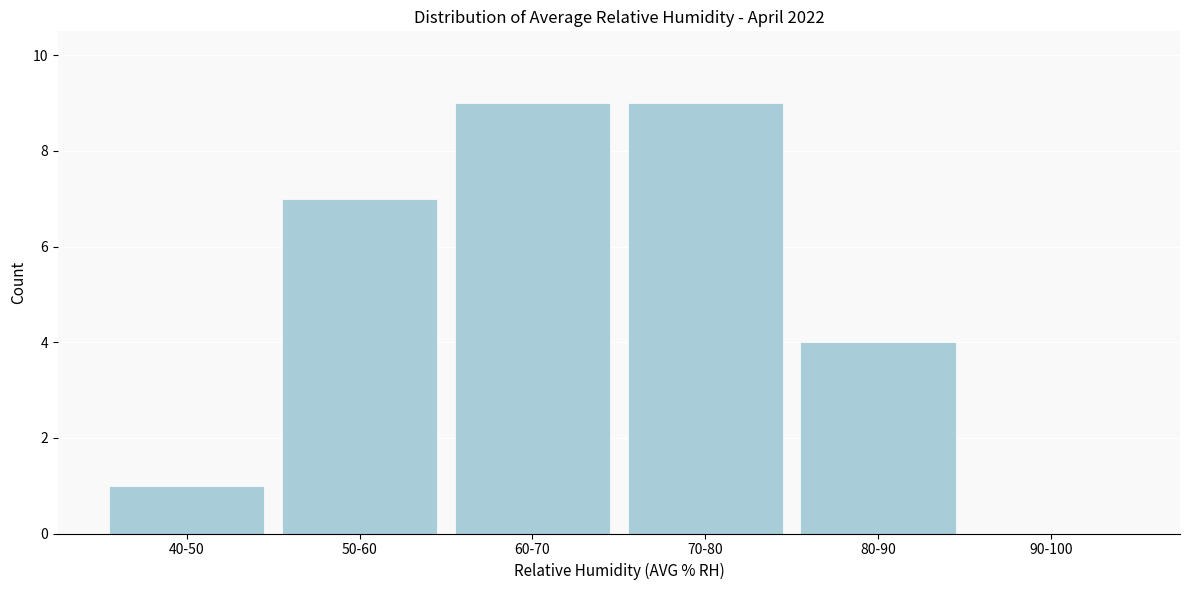

Reading right to left, what are all the values shown in this chart?

90-100=0	80-90=4	70-80=9	60-70=9	50-60=7	40-50=1